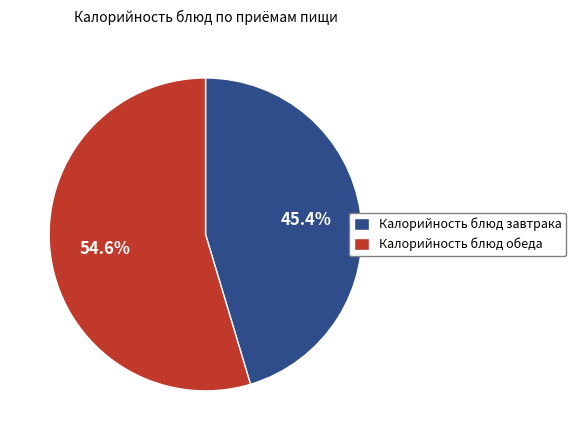

Is there a majority slice in this chart?

Yes